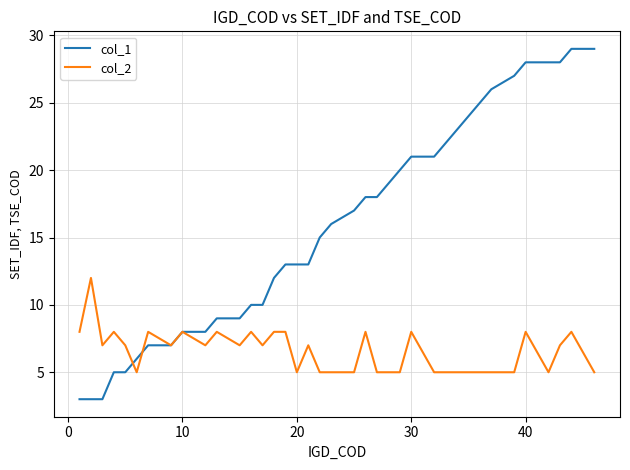

What are all the series names shown in the legend?

col_1, col_2